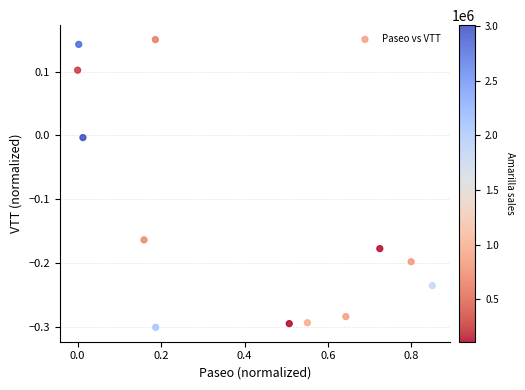

What is the range of X values (max minus min)?

0.8